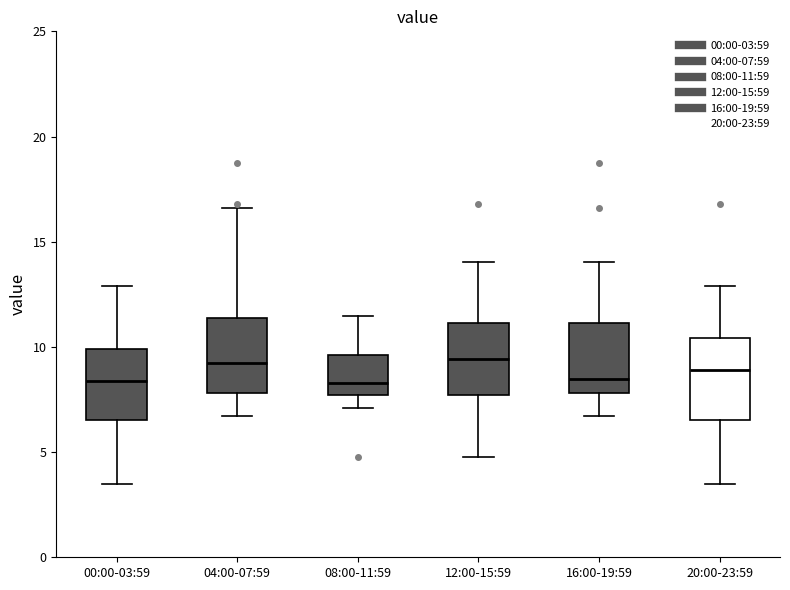

Where is the lower edge of the box for 12:00-15:59 on the y-axis? The values are not printed on the chart, so give them approximately, as read against the axis.

7.5